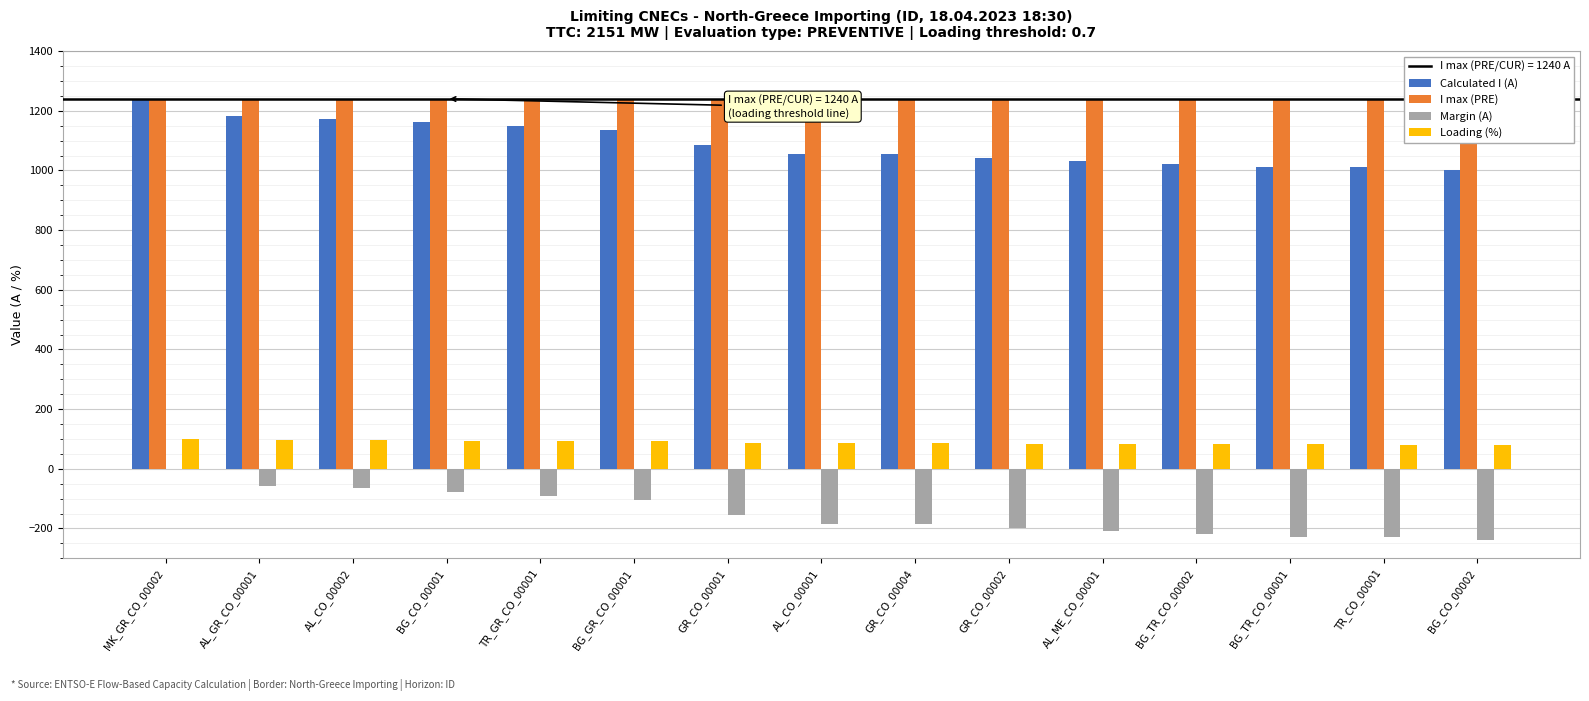

Which has a higher value, MK_GR_CO_00002 or AL_GR_CO_00001?

MK_GR_CO_00002